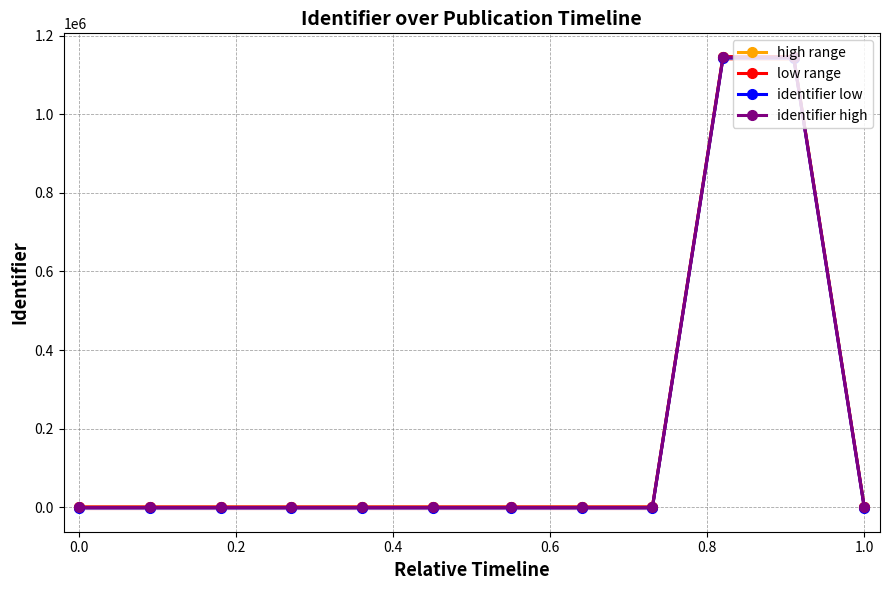

True or false: high range has a value of 18.3 at 1.0.

False